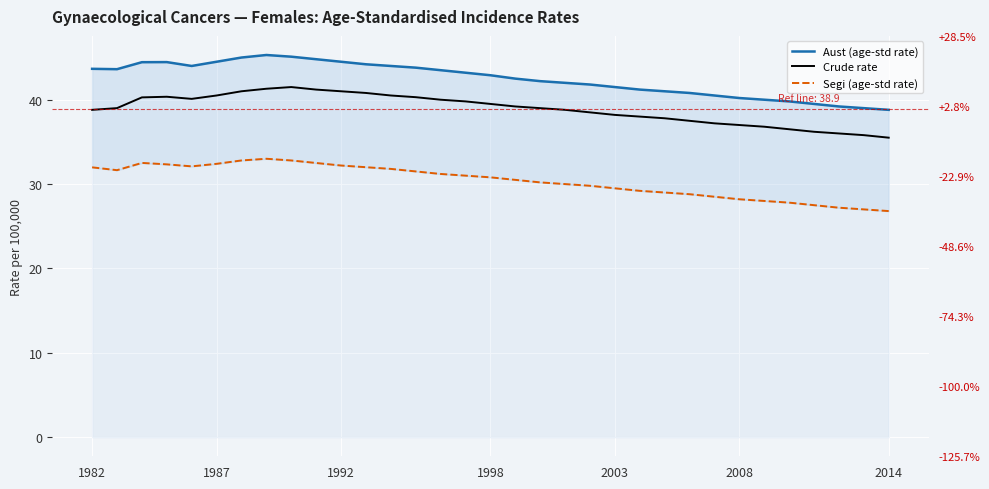

What is the sum of all Segi (age-std rate) values?

1002.6